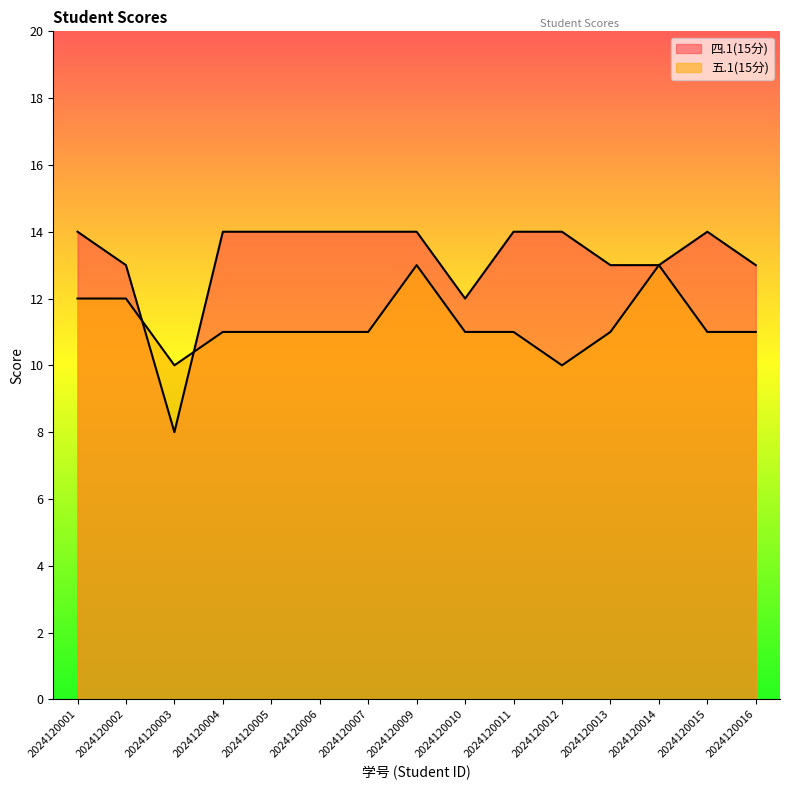

Rank the categories by 四.1(15分) value from lowest to highest.

2024120003, 2024120010, 2024120002, 2024120013, 2024120014, 2024120016, 2024120001, 2024120004, 2024120005, 2024120006, 2024120007, 2024120009, 2024120011, 2024120012, 2024120015